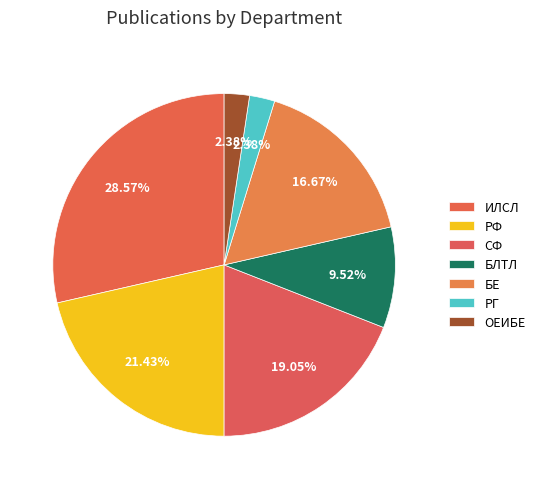

What is the ratio of the value at БЕ to the value at РГ?

7.0